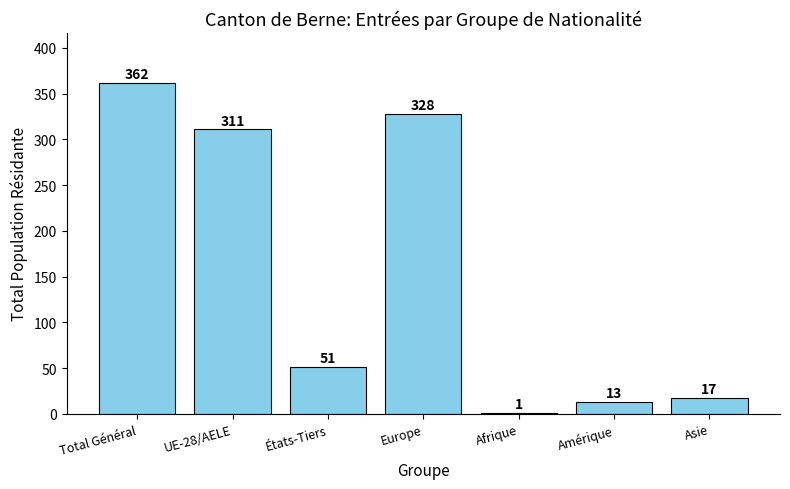

Which label corresponds to the largest value in the chart?

Total Général